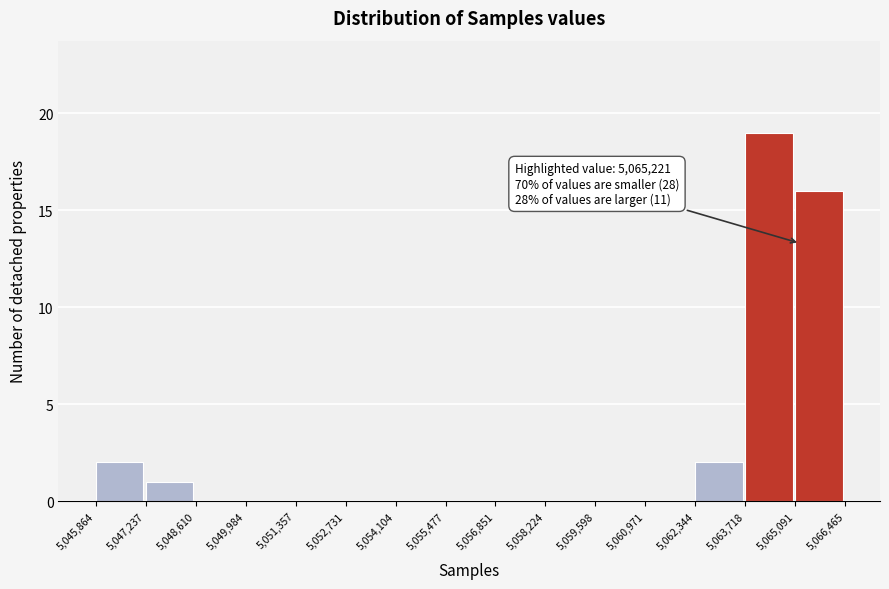

Over which range of the x-axis is the bar tallest?

5,063,718 to 5,065,091